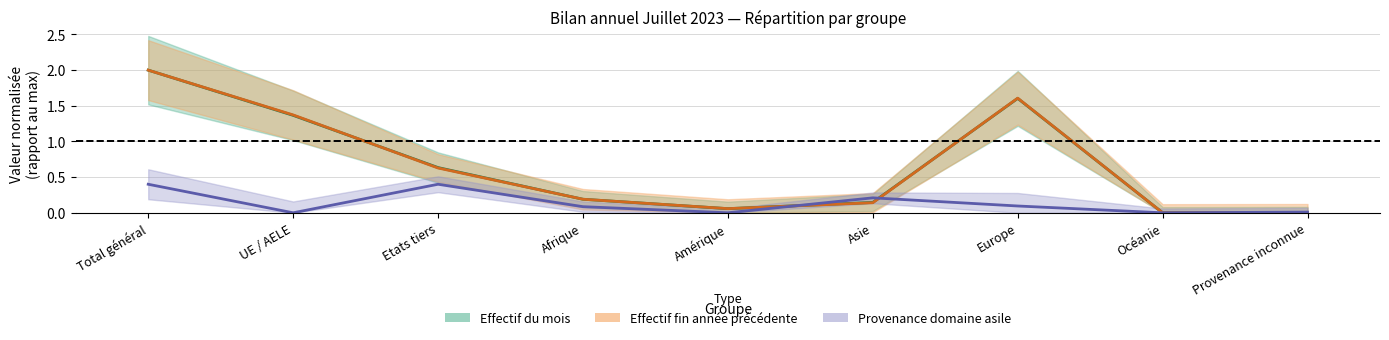

Is the value of Provenance domaine asile at Etats tiers greater than the value of Effectif du mois considéré at Europe?

No